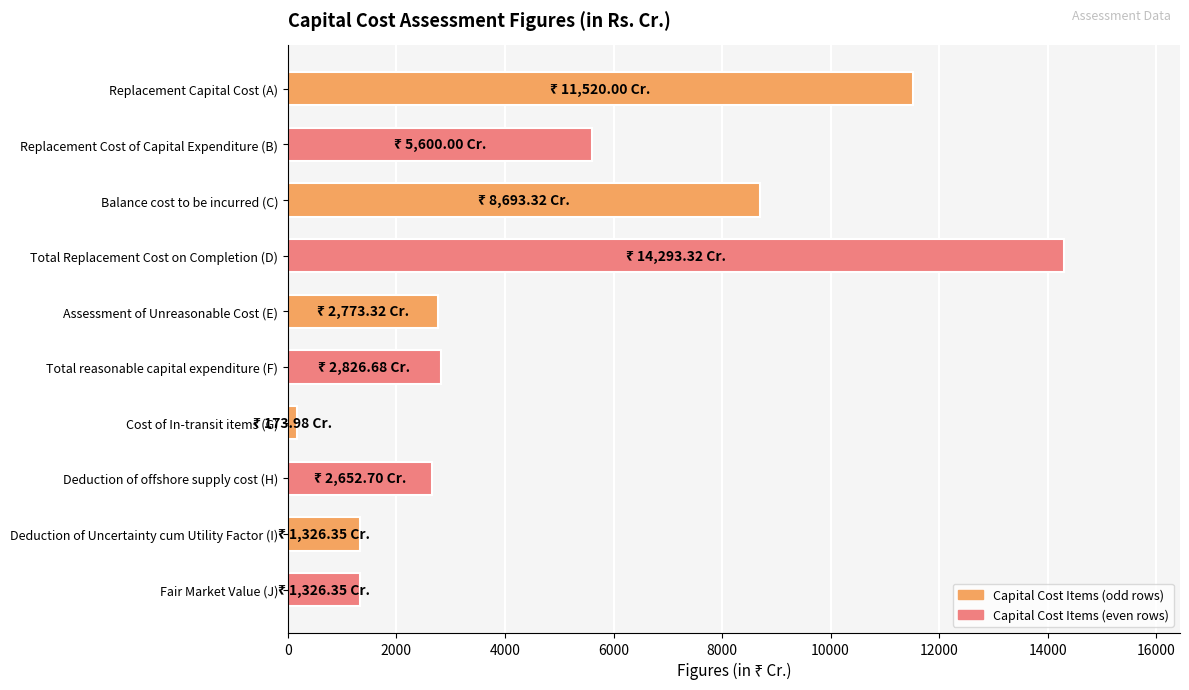

Does the chart contain any negative values?

No